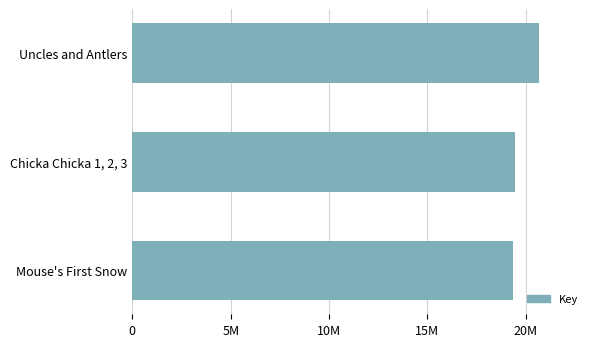

List the labels in order of value, smallest first.

Mouse's First Snow, Chicka Chicka 1, 2, 3, Uncles and Antlers